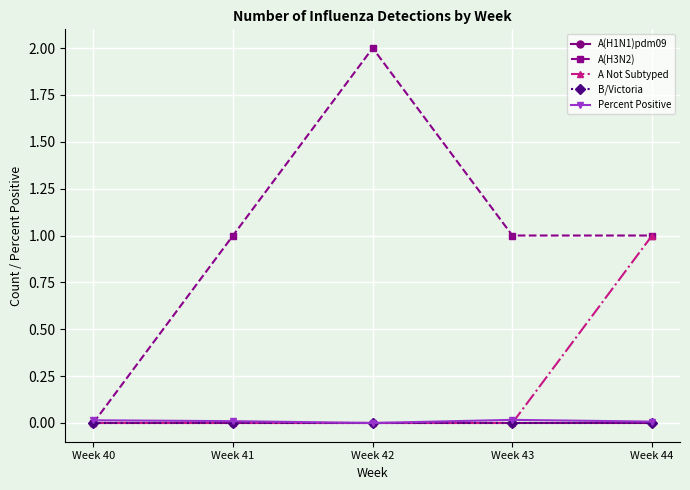

True or false: A Not Subtyped has more than 0 points higher than both neighbors.

False